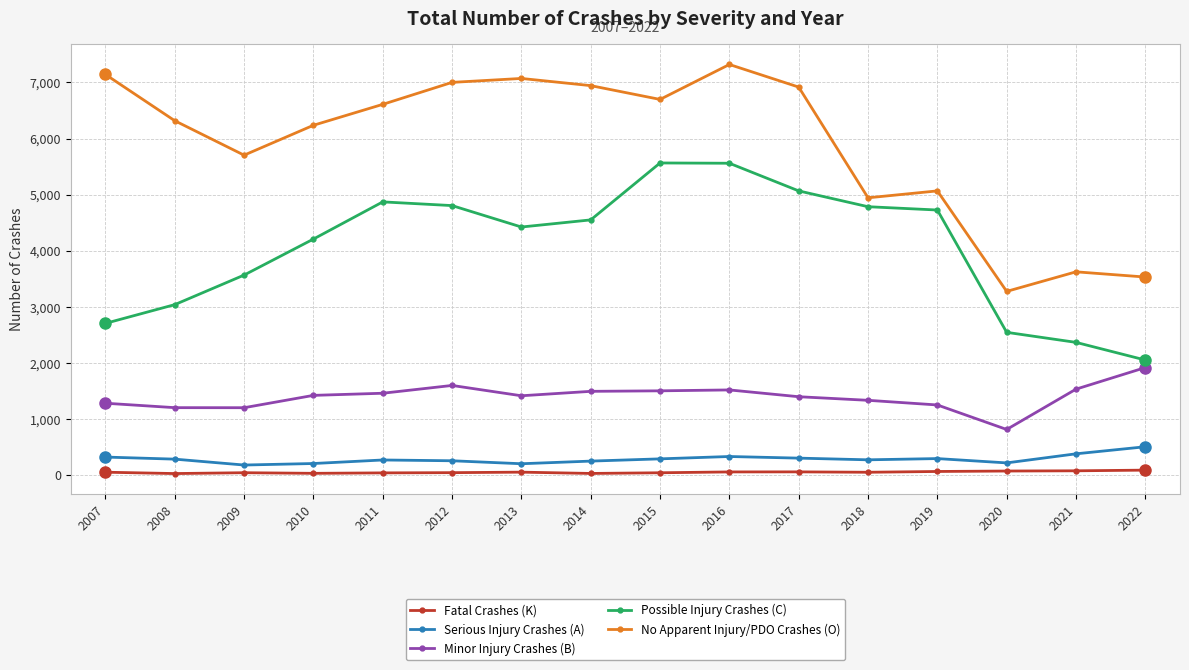

Which category has the highest value in the Minor Injury Crashes (B) series?

2022